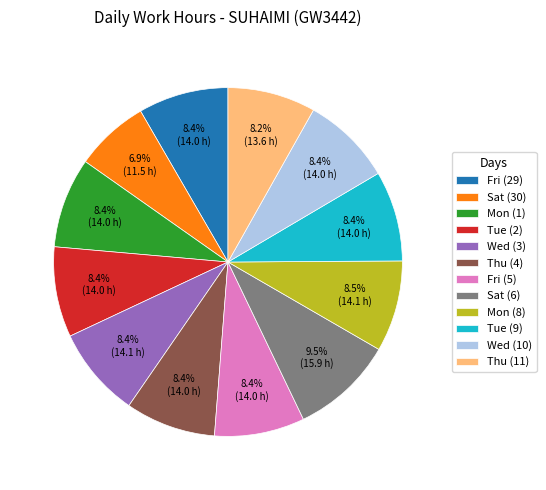

To the nearest percent, what percentage of the pie is Fri (5)?

8%